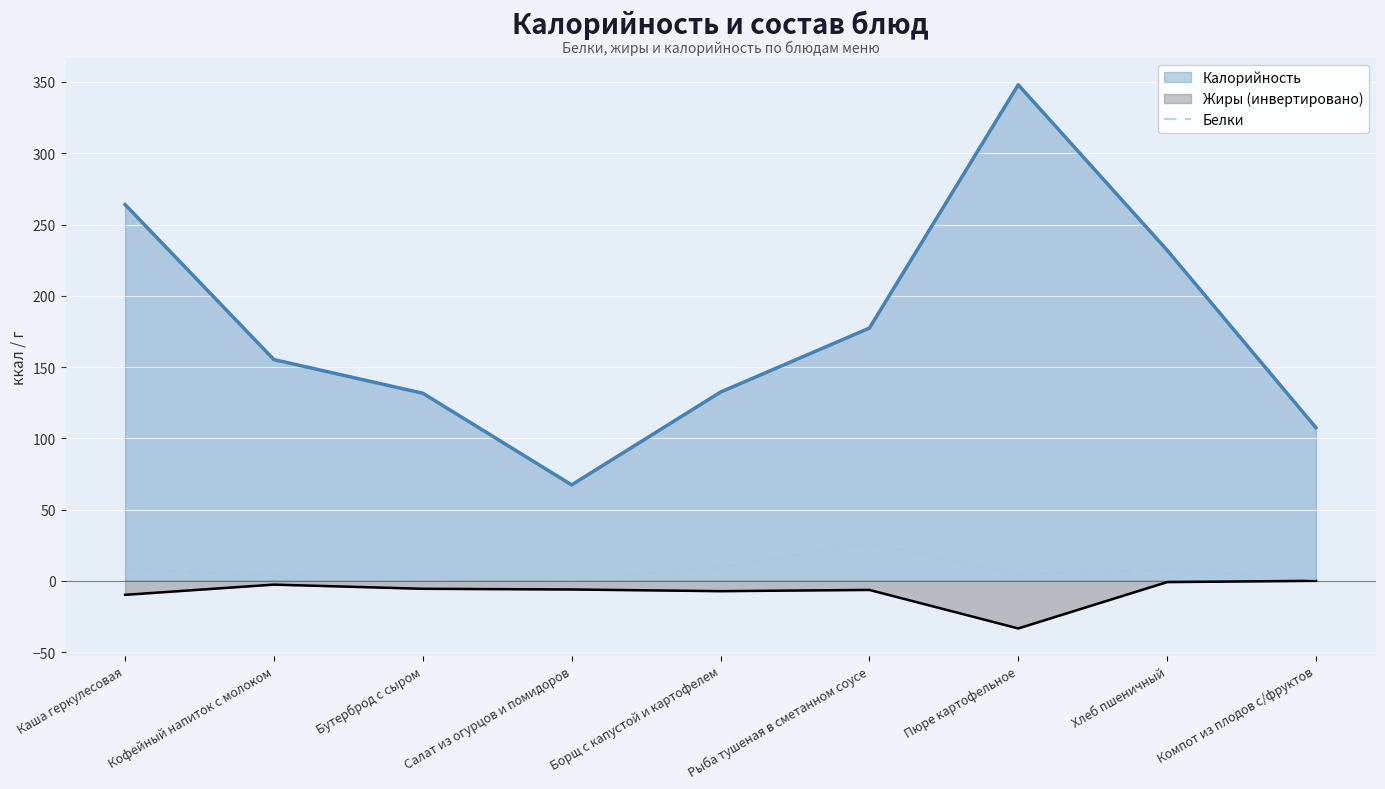

How many lines are shown in the chart?

3